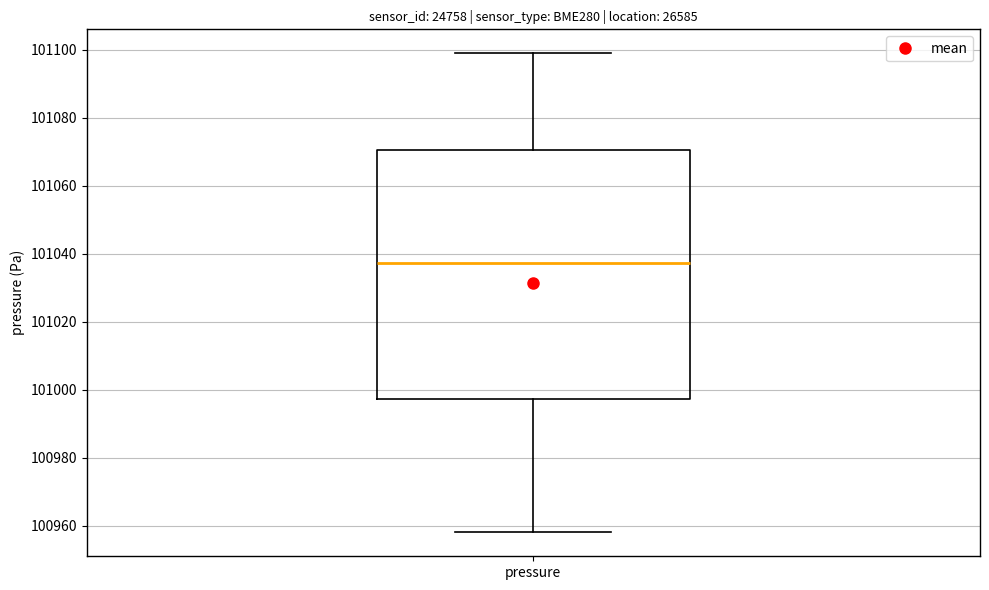

Read this box plot against the y-axis: the position of the median line, the range covered by the box, and the ends of both whiskers. The values are not printed on the chart, so give them approximately, as read against the axis.

median 101038, box 100998 to 101070, whiskers 100958 to 101100